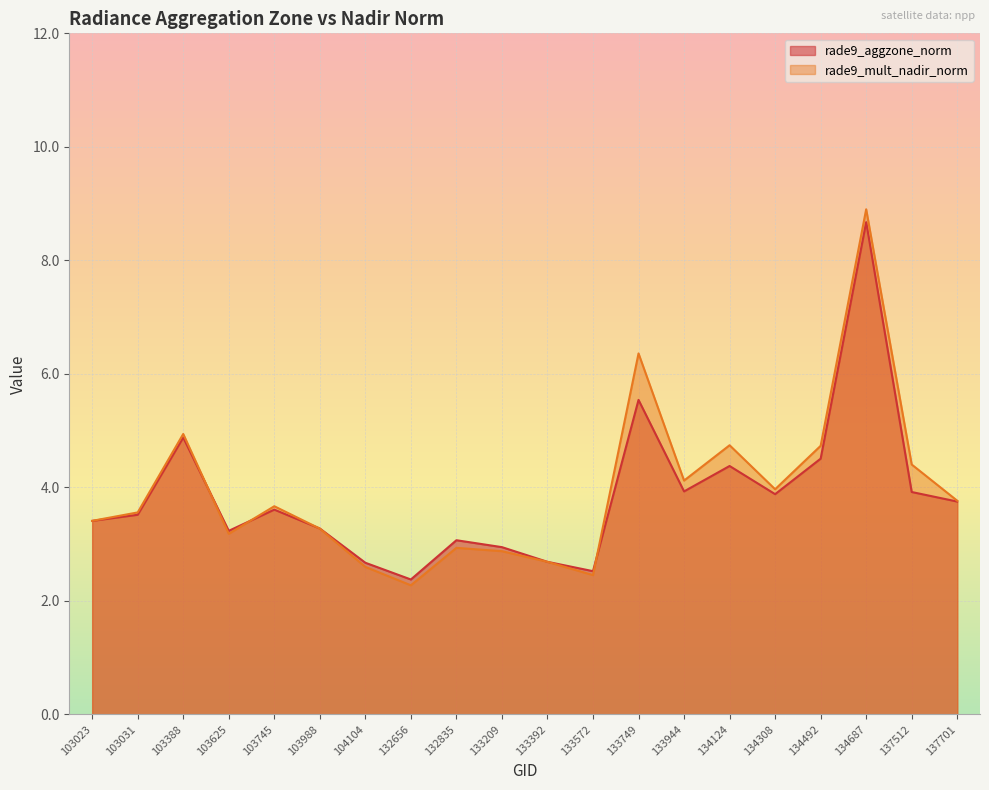

At which category is the sum across all series the highest?

134687